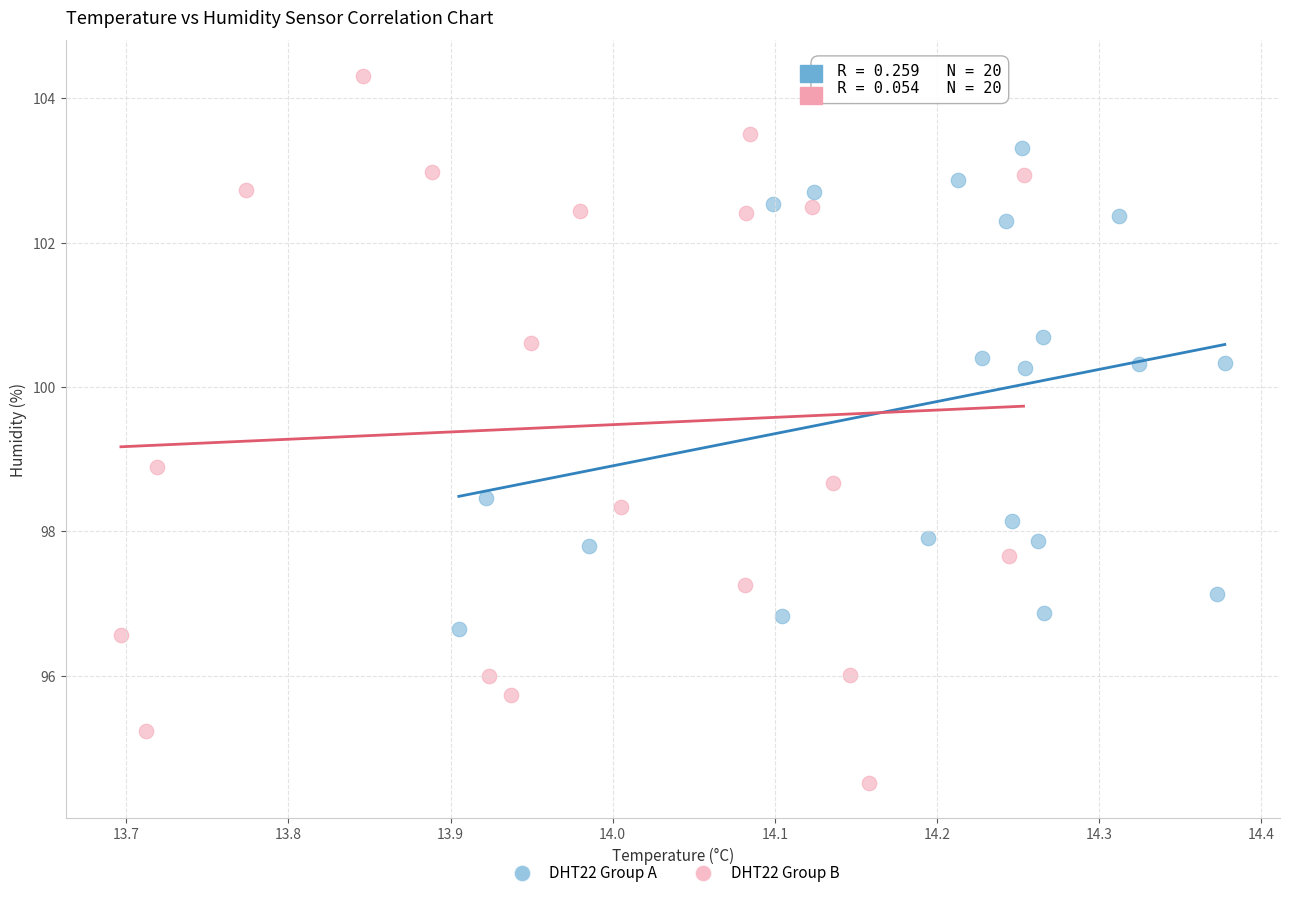

Which series has the widest spread of Y values?

DHT22 Group B